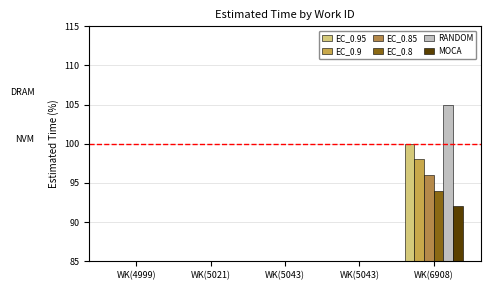

The MOCA series shows 28.5 at WK(6908). True or false?

False